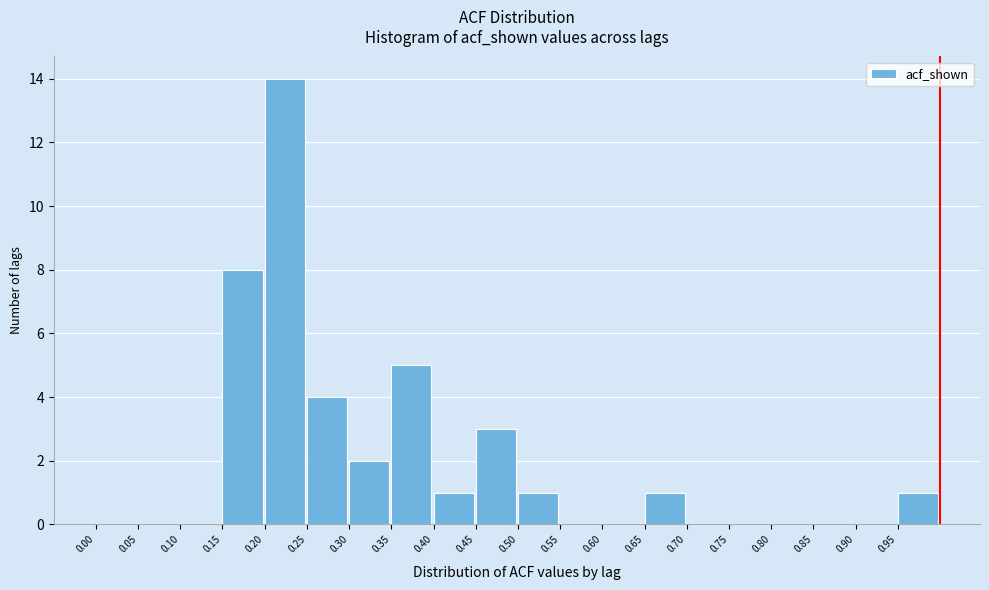

Reading left to right, list all the values displayed in this chart.

0.00=0	0.05=0	0.10=0	0.15=8	0.20=14	0.25=4	0.30=2	0.35=5	0.40=1	0.45=3	0.50=1	0.55=0	0.60=0	0.65=1	0.70=0	0.75=0	0.80=0	0.85=0	0.90=0	0.95=1